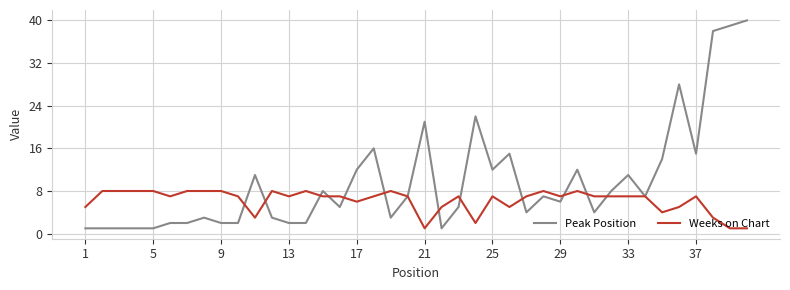

Rank the series by their maximum value, from highest to lowest.

Peak Position, Weeks on Chart